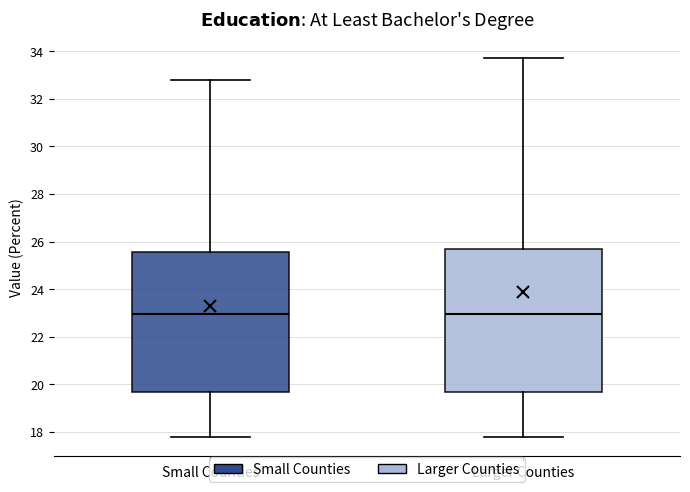

Where does the median line of the box for Small Counties sit on the y-axis? The values are not printed on the chart, so give them approximately, as read against the axis.

23.0